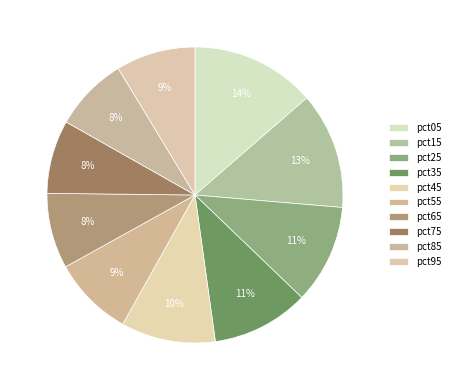

Which has a higher value, pct55 or pct25?

pct25